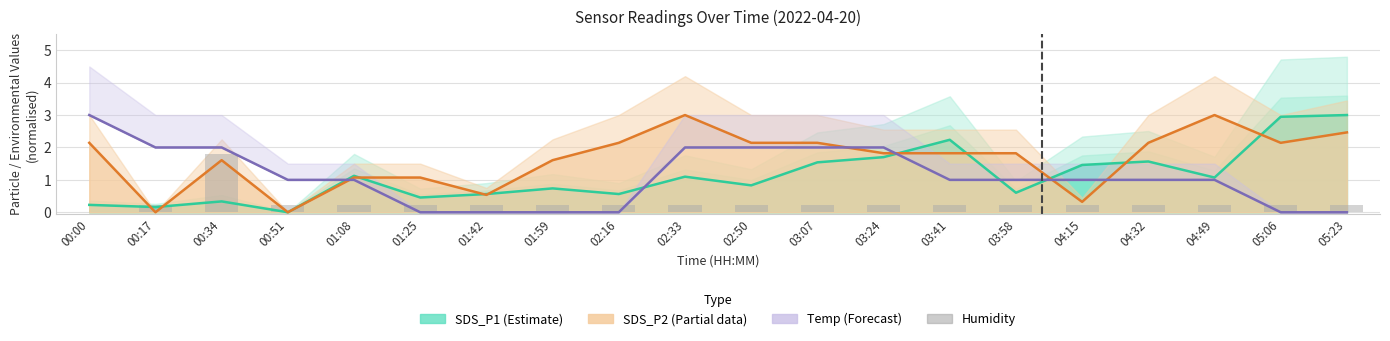

The Humidity series shows 0.4 at 02:50. True or false?

False